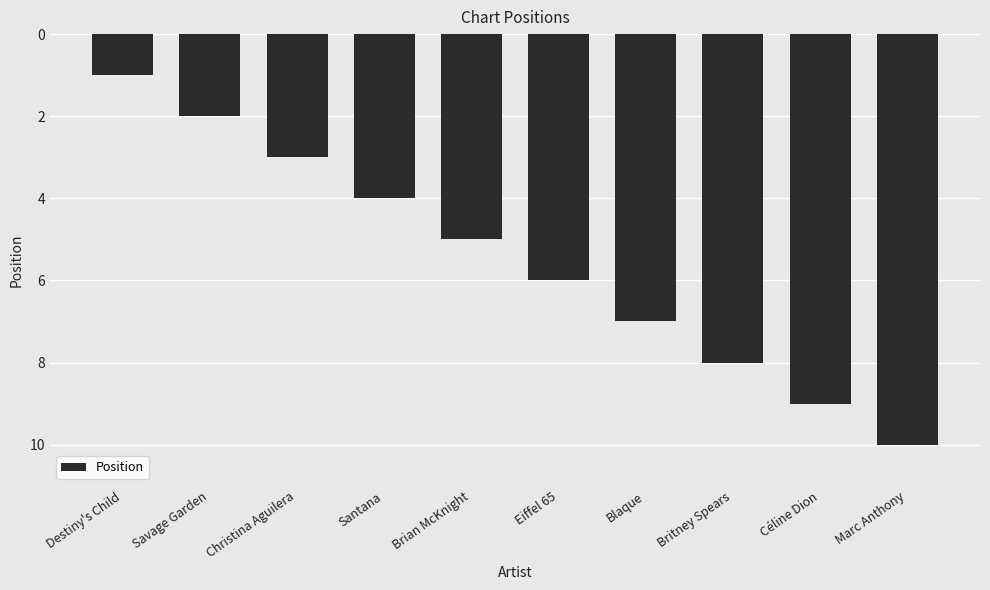

What is the ratio of the value at Blaque to the value at Christina Aguilera?

2.3